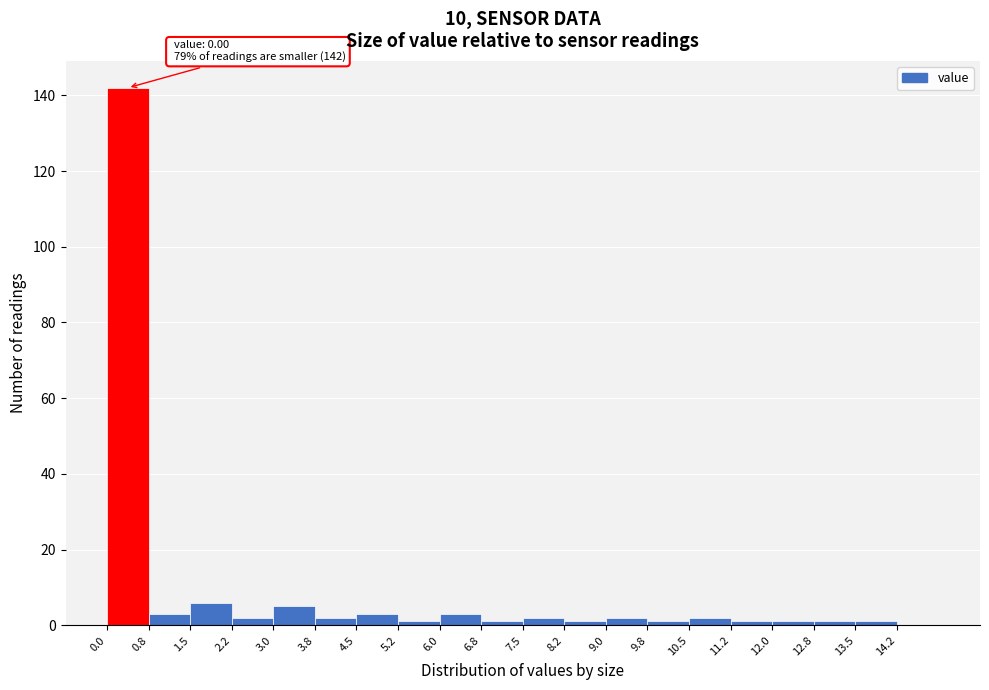

Over which range of the x-axis is the bar tallest?

0.00 to 0.75